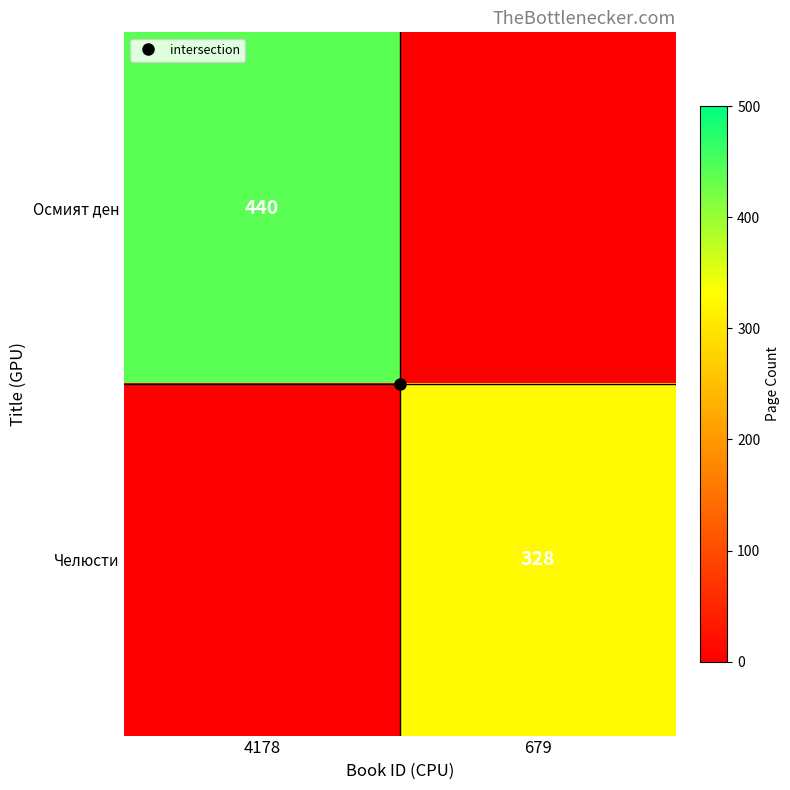

The Осмият ден series shows 0 at 679. True or false?

True